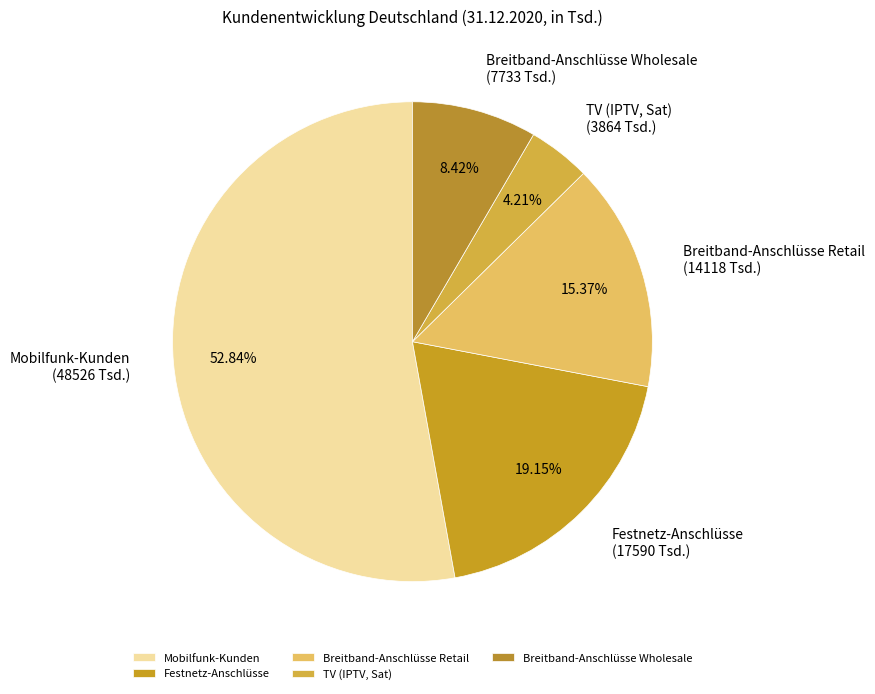

How much of the chart is everything except Breitband-Anschlüsse Wholesale?

91.6%